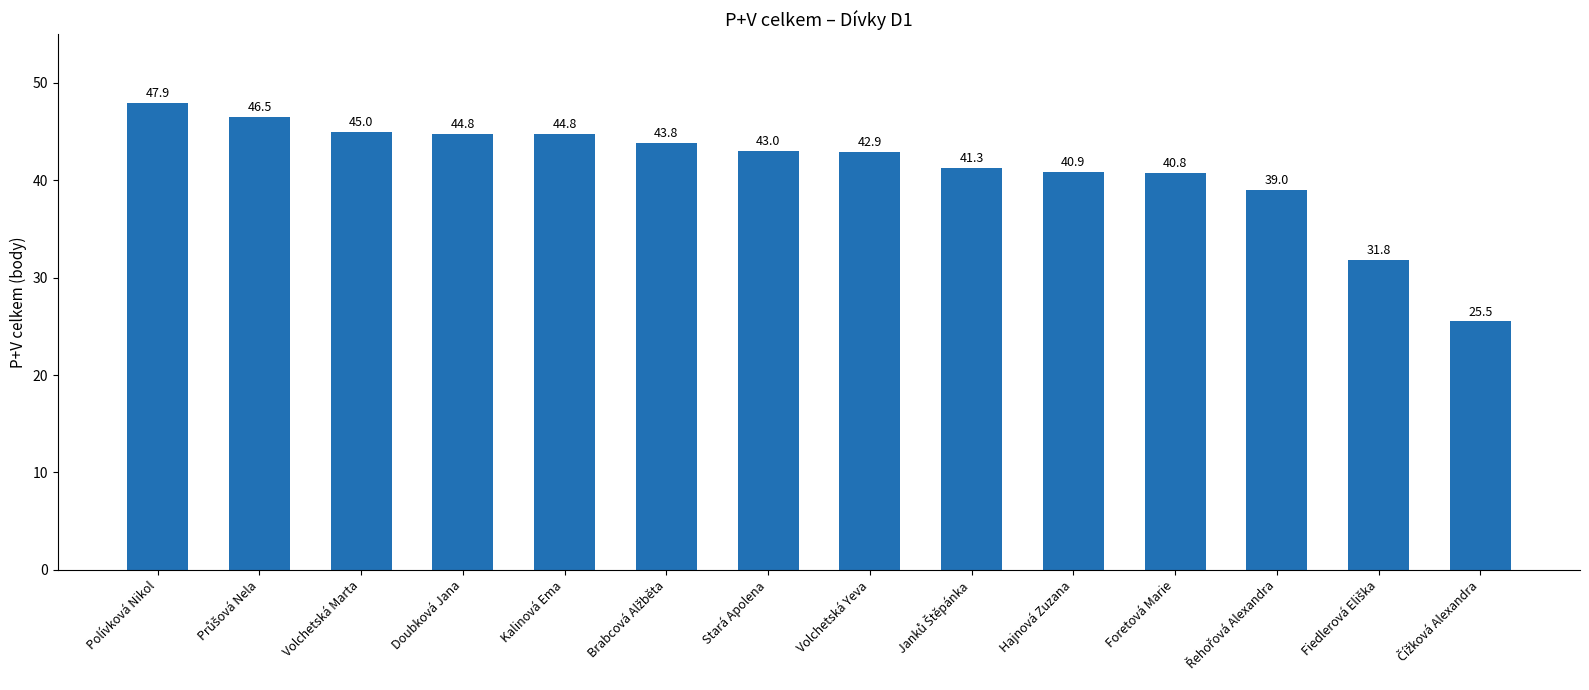

What is the change in value from Volchetská Marta to Volchetská Yeva?

-2.1